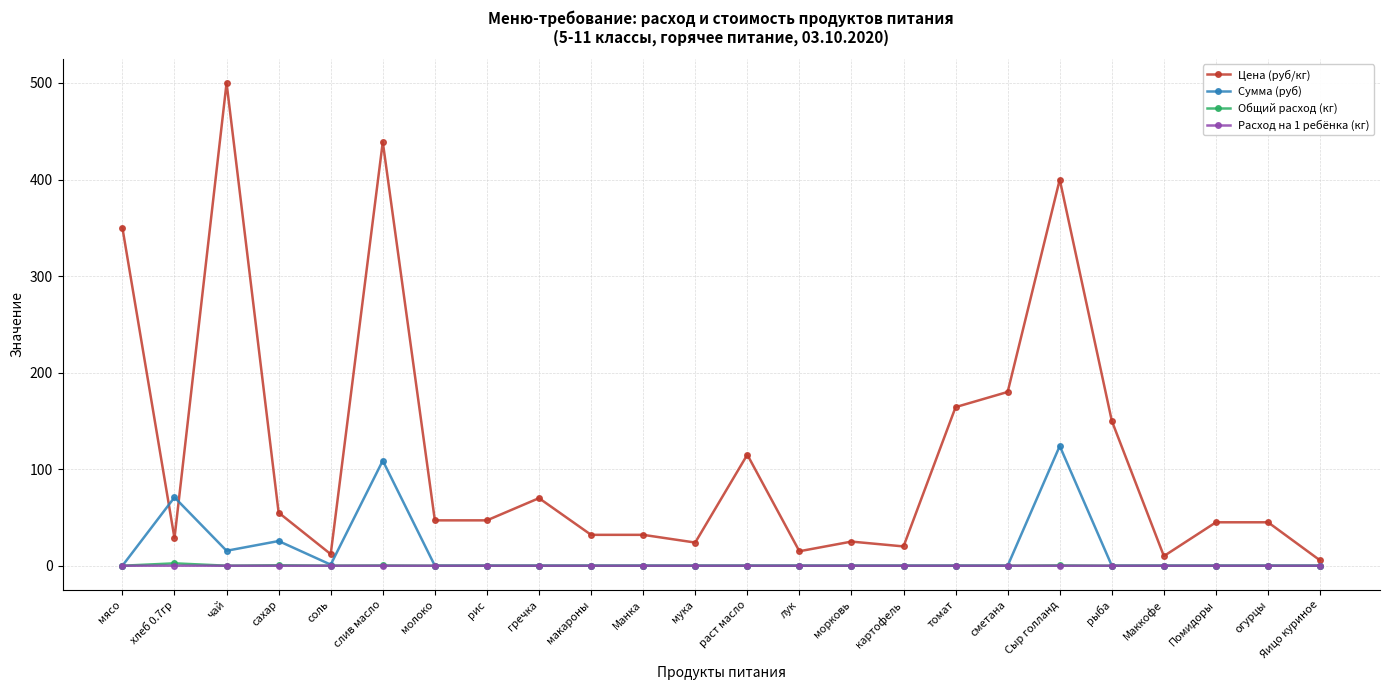

How many distinct data groups are displayed?

4